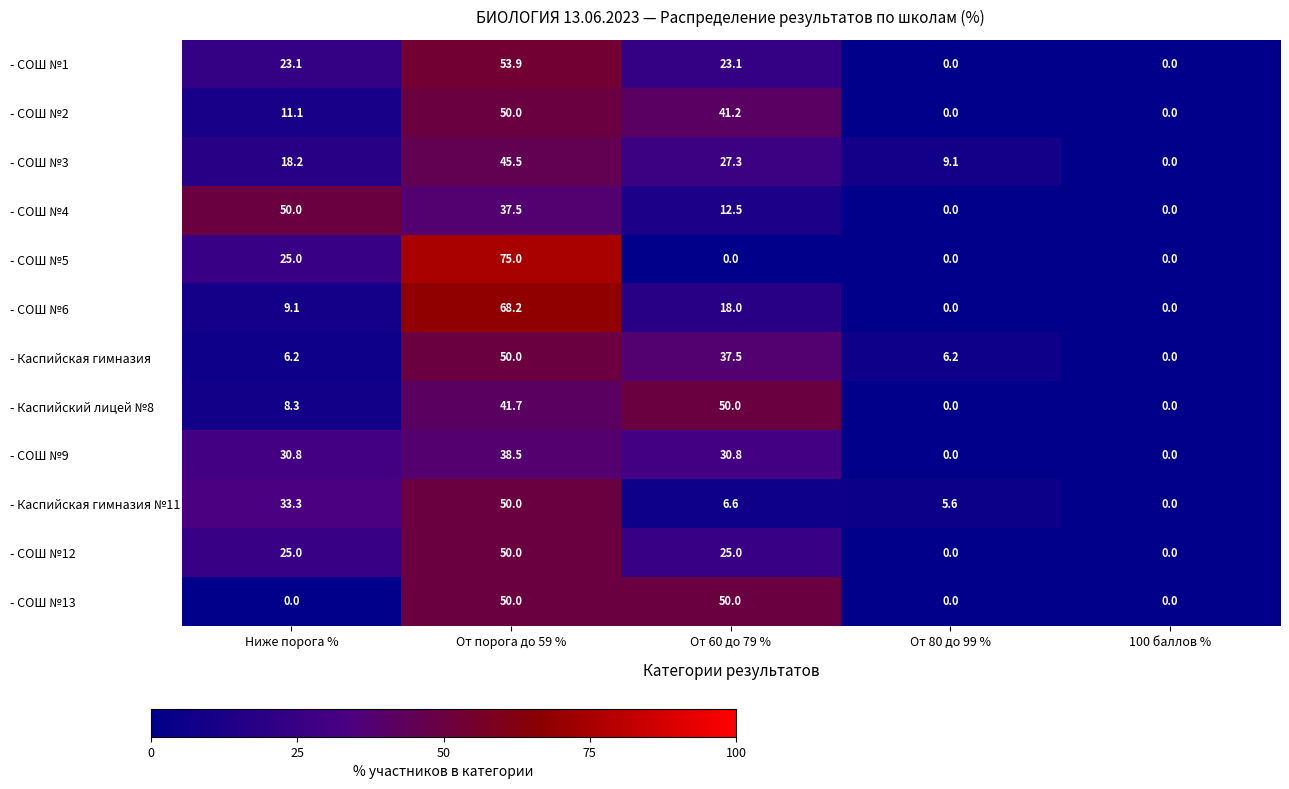

What is the difference between the highest and lowest values at Ниже порога %?

50.0